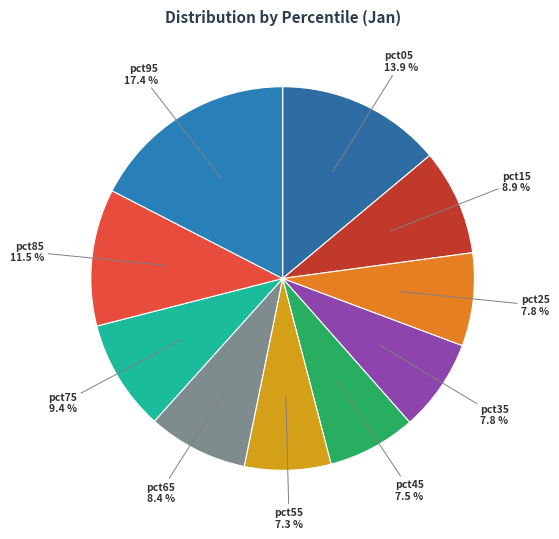

Does pct15 account for over 50% of the chart?

No